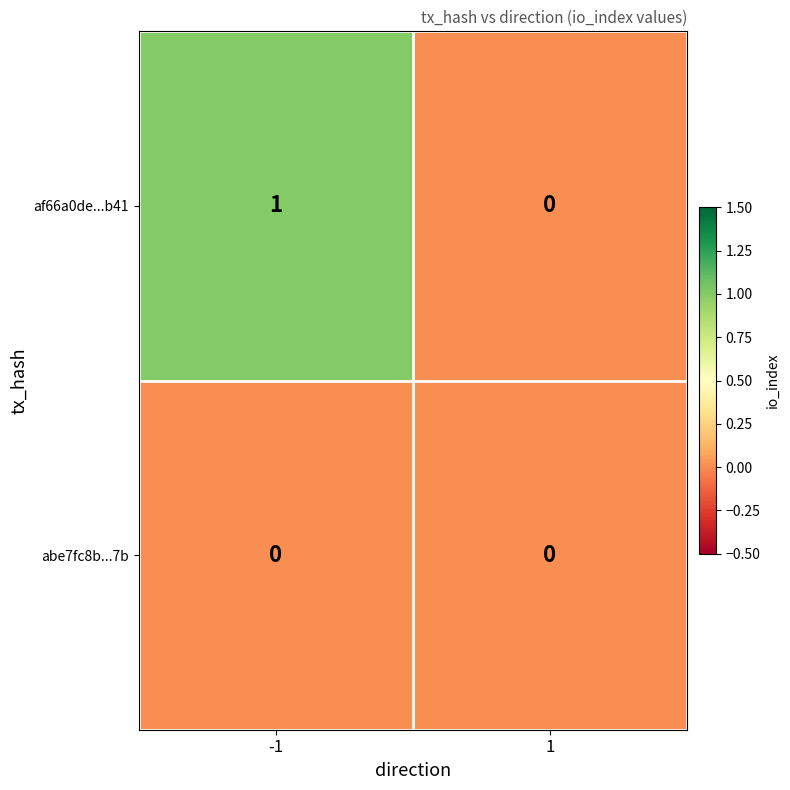

True or false: af66a0de...b41 has a value of 1 at 1.

False